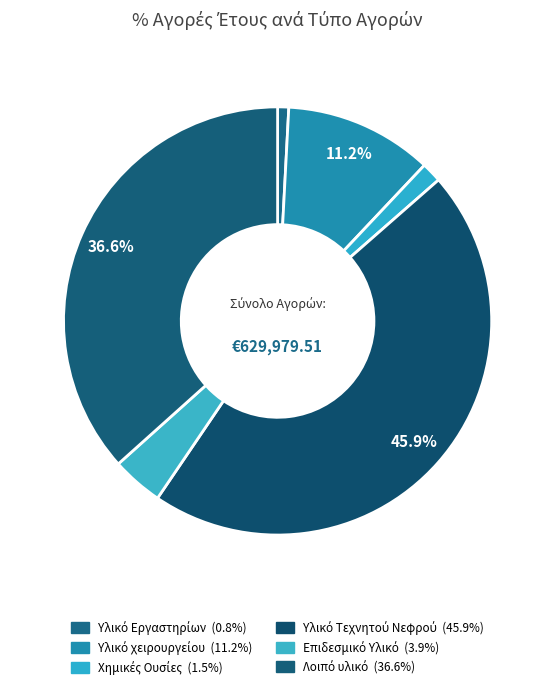

Which category has the smallest portion of the pie?

Υλικό Εργαστηρίων